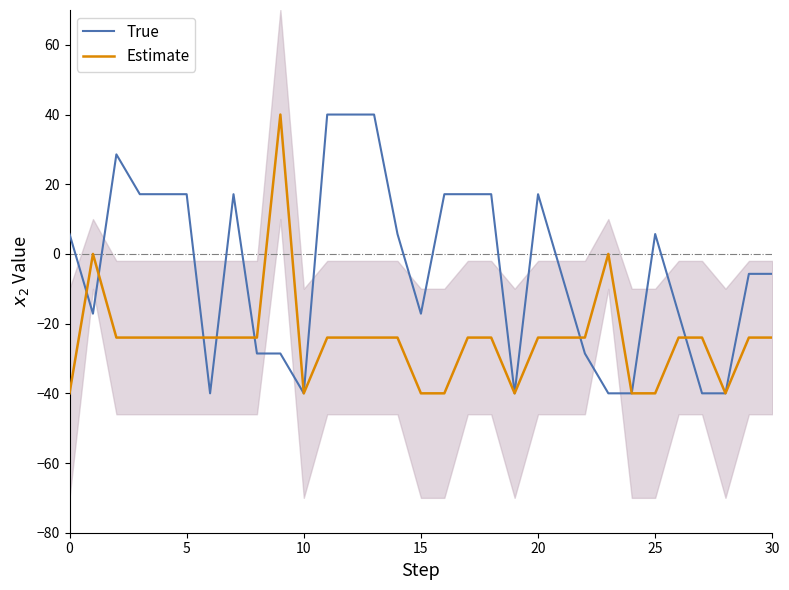

Is it true that Estimate equals -53.5 at 25?

False